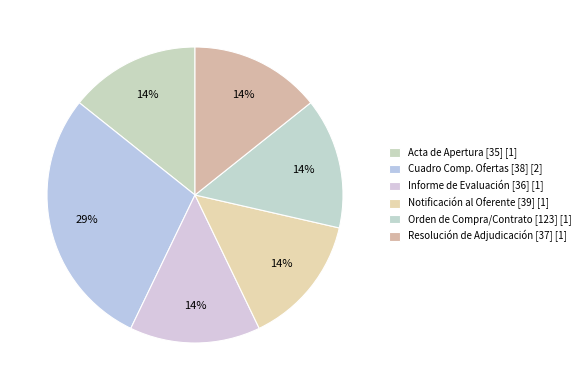

Count the number of slices in the pie.

6